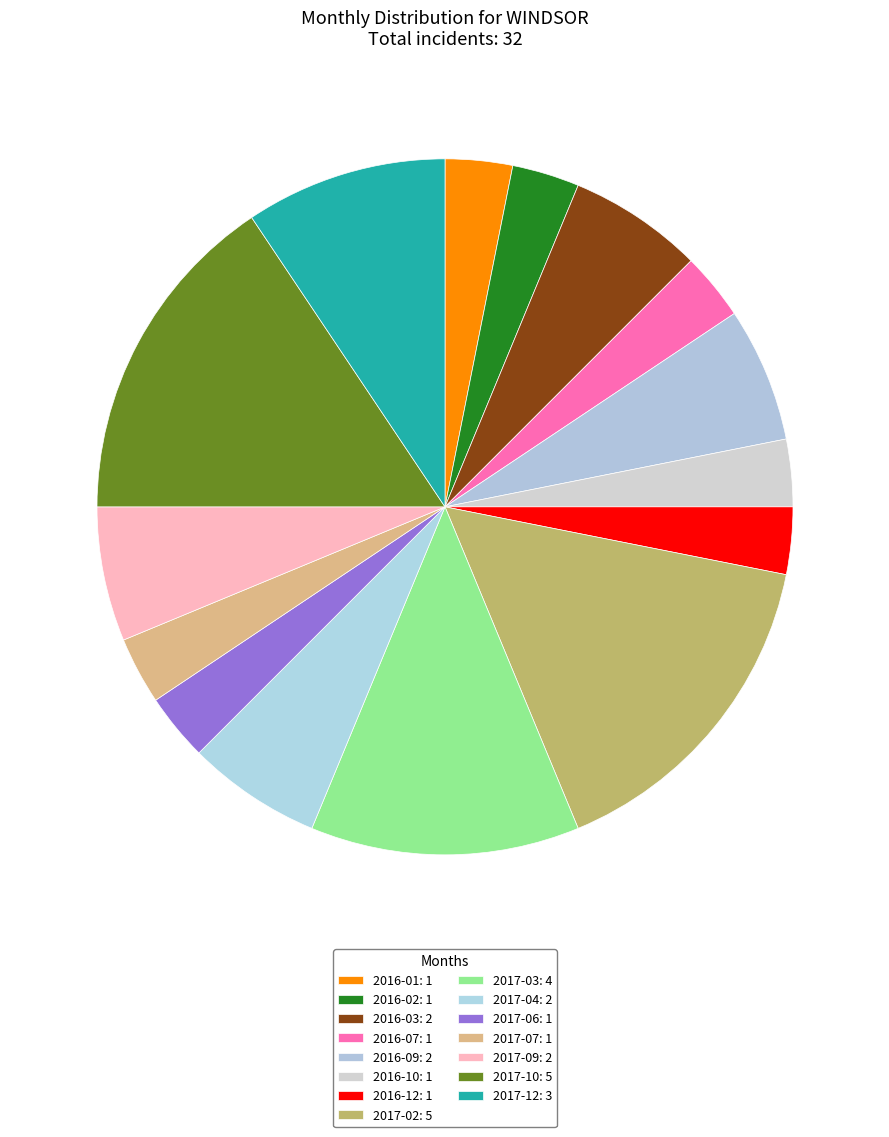

Does 2017-02 account for over 50% of the chart?

No